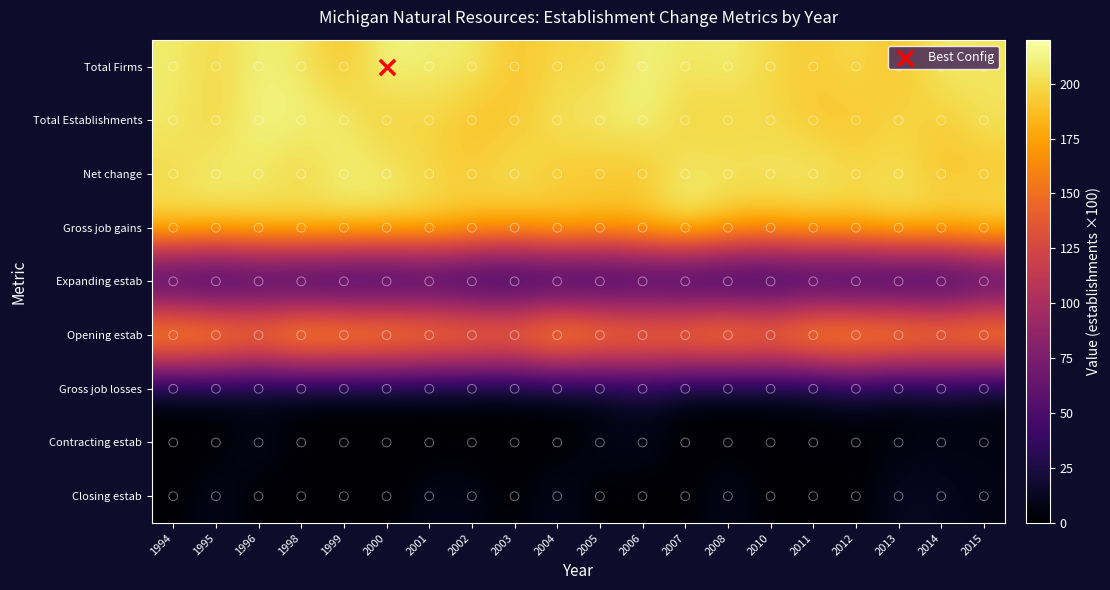

Which series has the largest total across all categories?

Total Firms